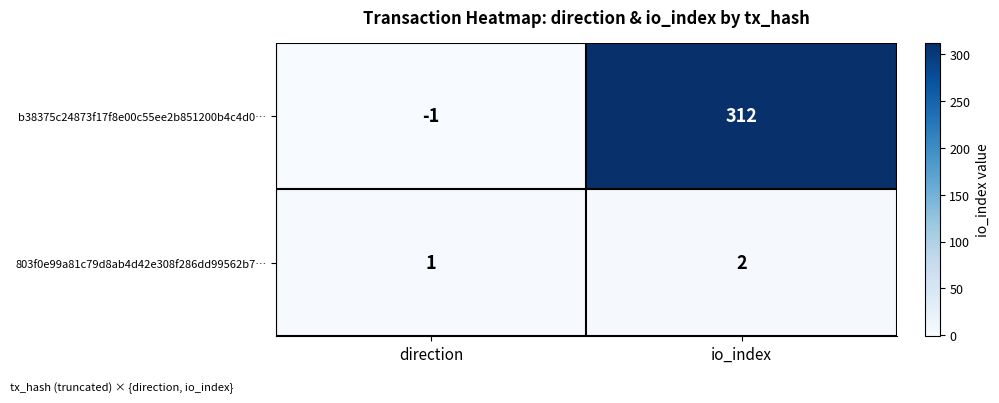

Reading left to right, transcribe all the data shown in this chart.

b38375c24873f17f8e00c55ee2b851200b4c4d0…: direction=-1	io_index=312
803f0e99a81c79d8ab4d42e308f286dd99562b7…: direction=1	io_index=2